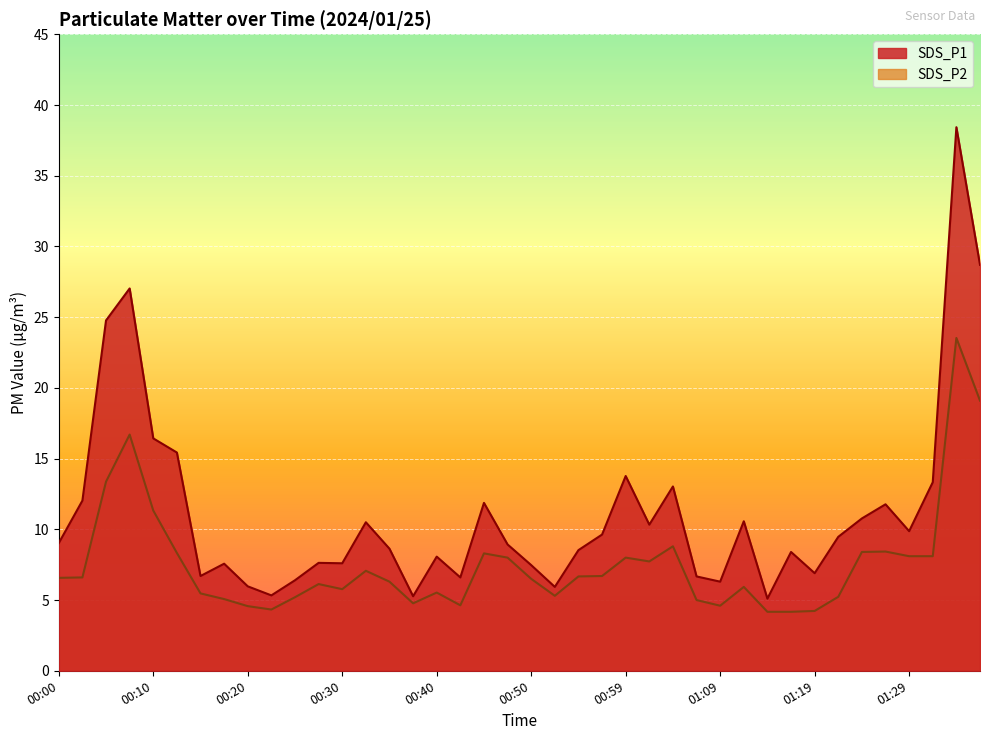

The SDS_P1 series shows 2.6 at 01:17. True or false?

False